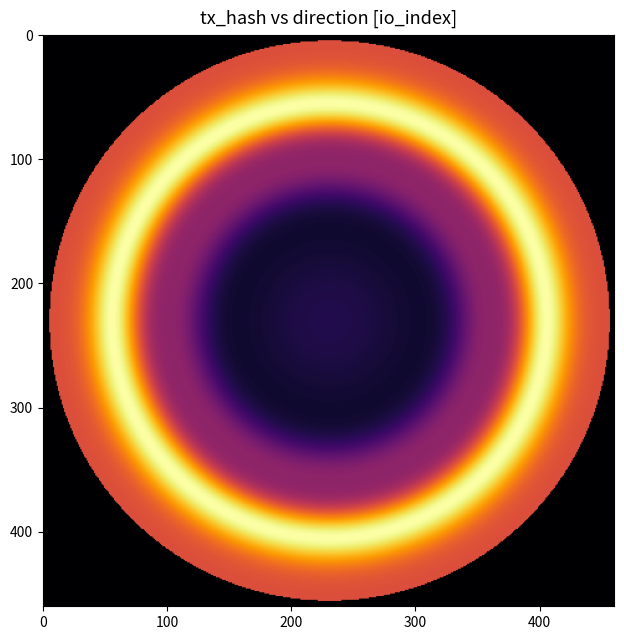

What is the greatest value displayed?

273